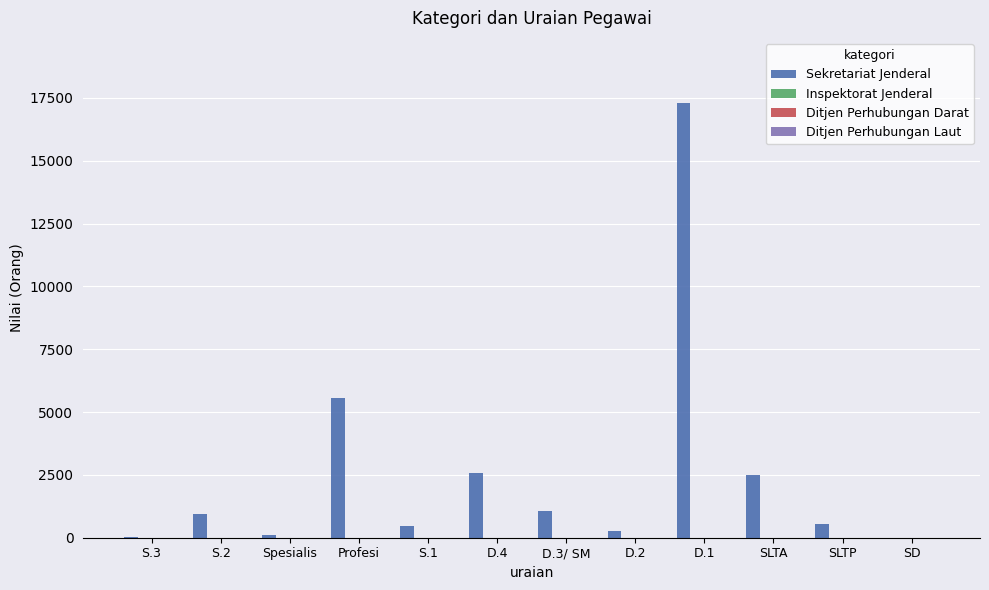

What is the greatest value displayed?

17291